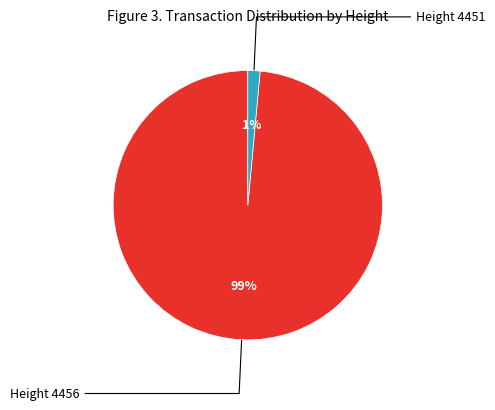

Which slice is the largest?

Height 4456